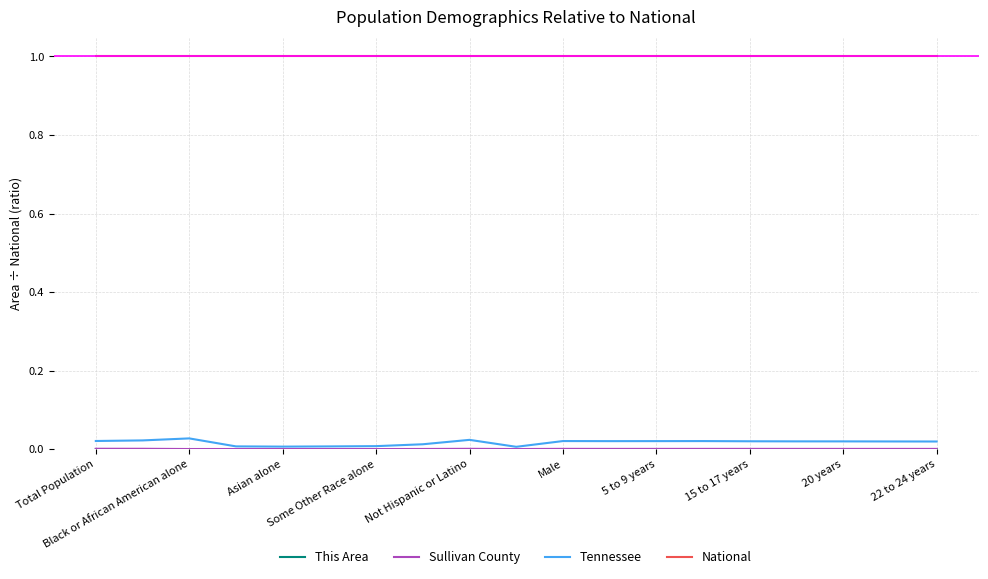

True or false: National and Tennessee intersect in this chart.

False